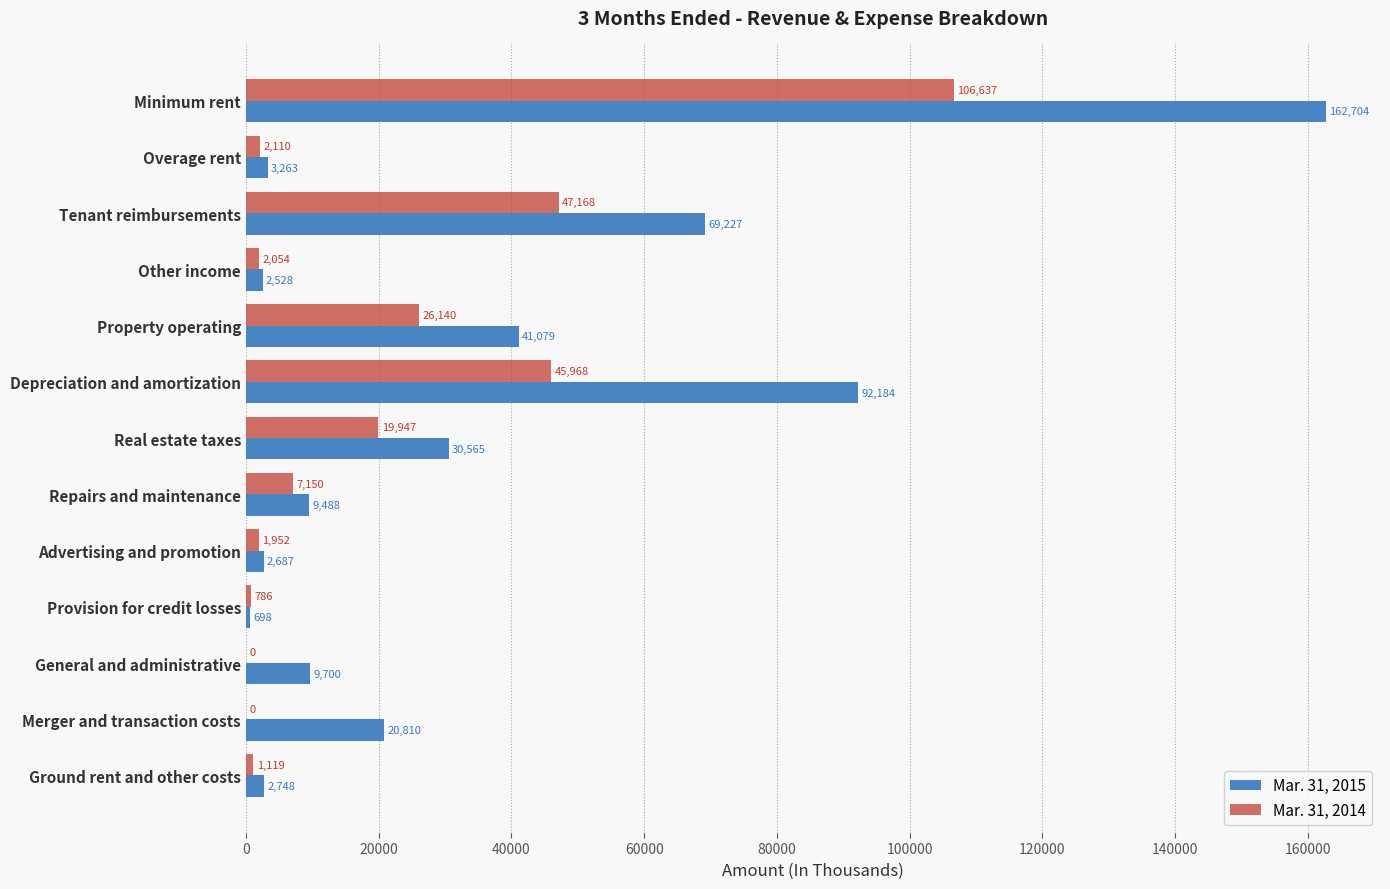

What is the sum of the Mar. 31, 2015 values at Real estate taxes and Ground rent and other costs?

33313